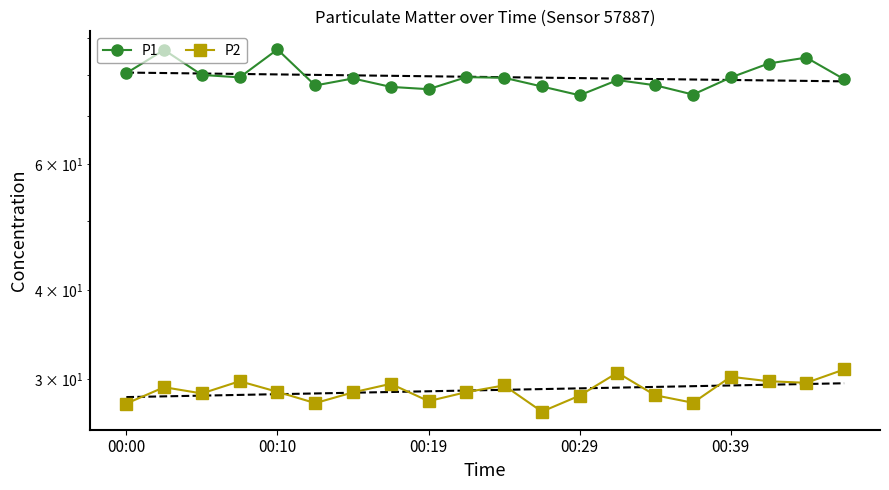

Which series changed the most between 00:19 and 5?

P1